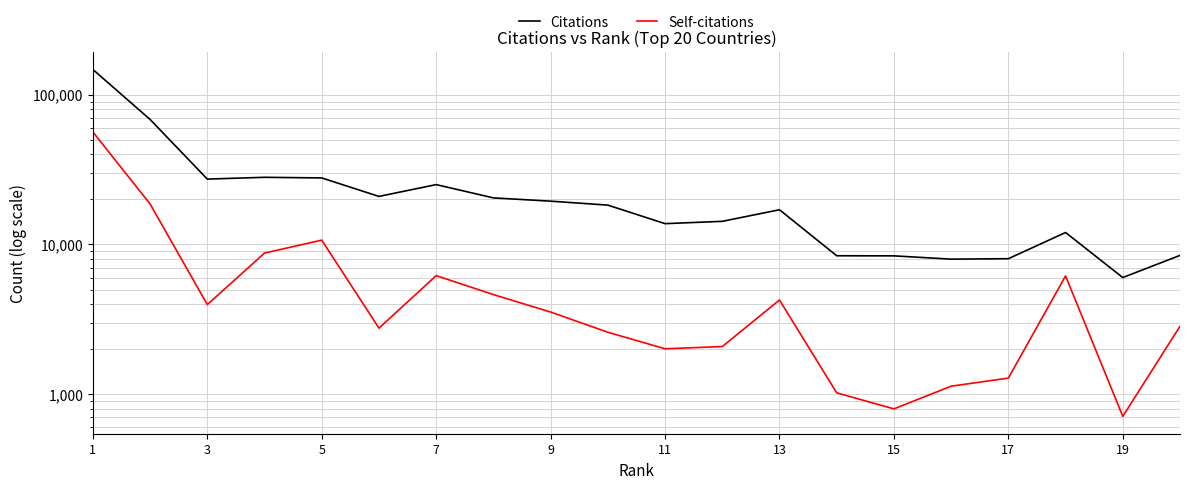

List the series in order of their peak value, highest first.

Citations, Self-citations